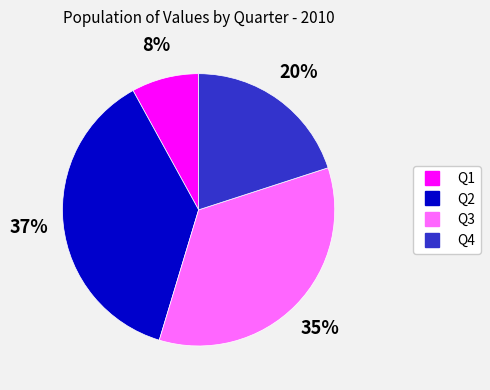

To the nearest percent, what is the average slice percentage?

25%